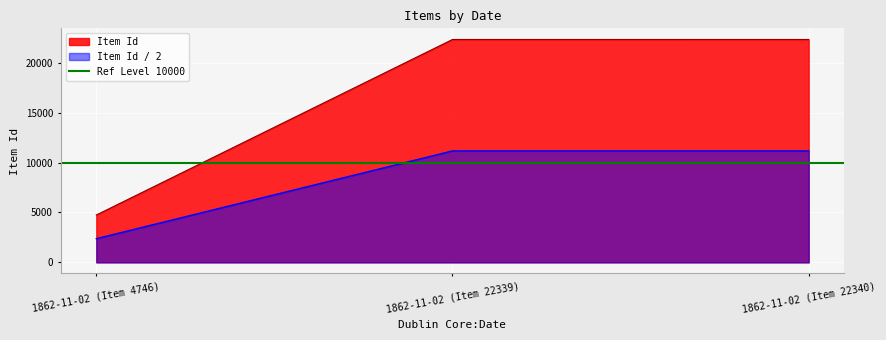

Rank the categories by value from lowest to highest.

1862-11-02 (Item 4746), 1862-11-02 (Item 22339), 1862-11-02 (Item 22340)